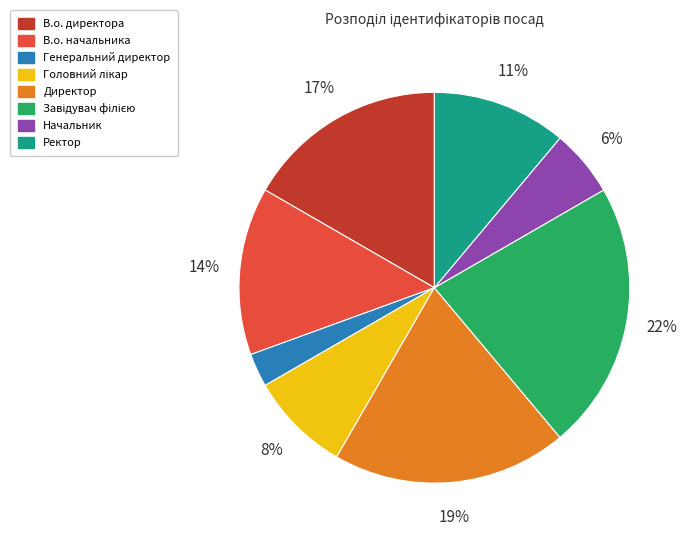

What is the ratio of the value at В.о. директора to the value at В.о. начальника?

1.2